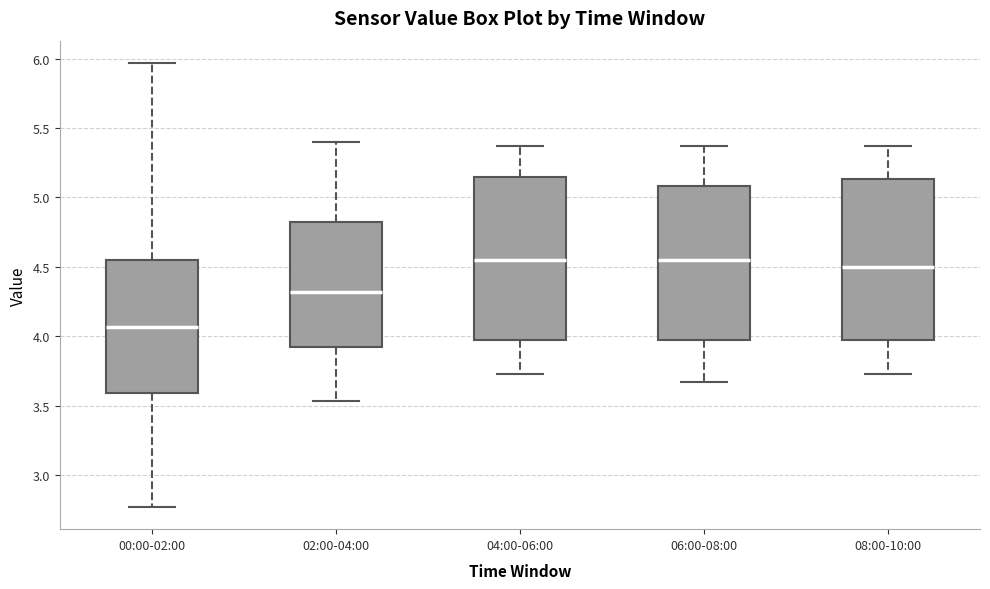

Reading left to right, read every box against the y-axis: the position of its median line, the range the box covers, and the ends of its whiskers. The values are not printed on the chart, so give them approximately, as read against the axis.

00:00-02:00: median 4.05, box 3.60 to 4.55, whiskers 2.75 to 5.95
02:00-04:00: median 4.30, box 3.90 to 4.85, whiskers 3.55 to 5.40
04:00-06:00: median 4.55, box 3.95 to 5.15, whiskers 3.75 to 5.35
06:00-08:00: median 4.55, box 3.95 to 5.10, whiskers 3.65 to 5.35
08:00-10:00: median 4.50, box 3.95 to 5.15, whiskers 3.75 to 5.35